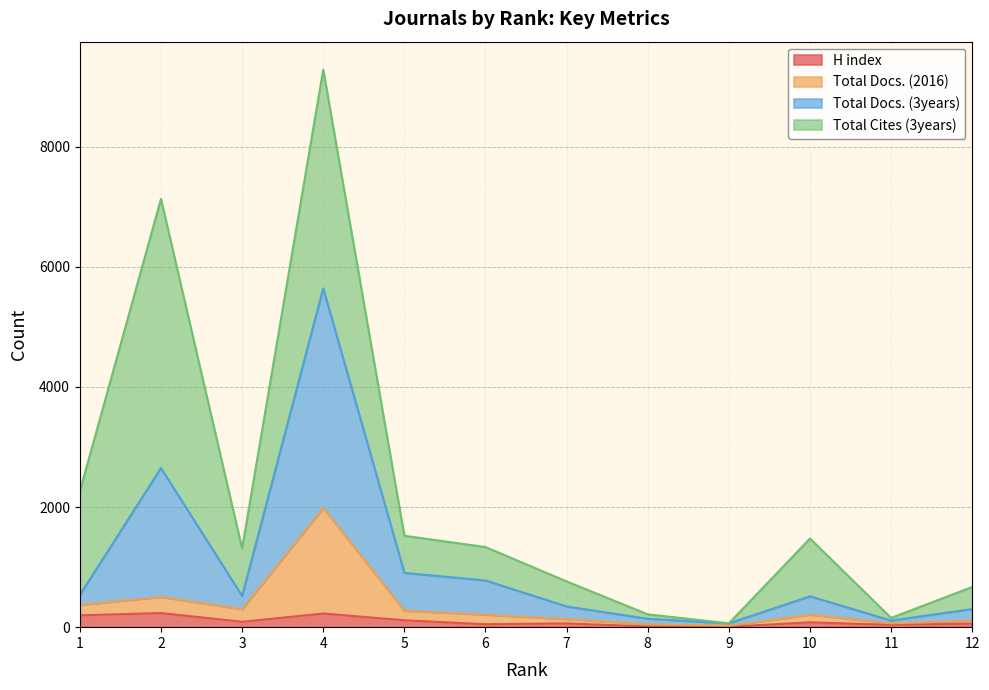

What is the difference between the H index values at 8 and 2?

224